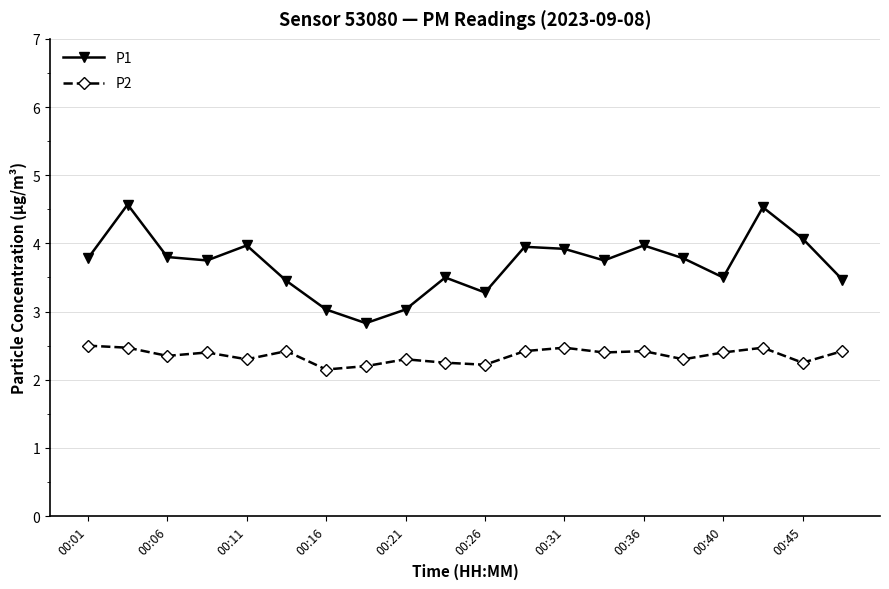

How many interior local peaks does the P1 series have?

6